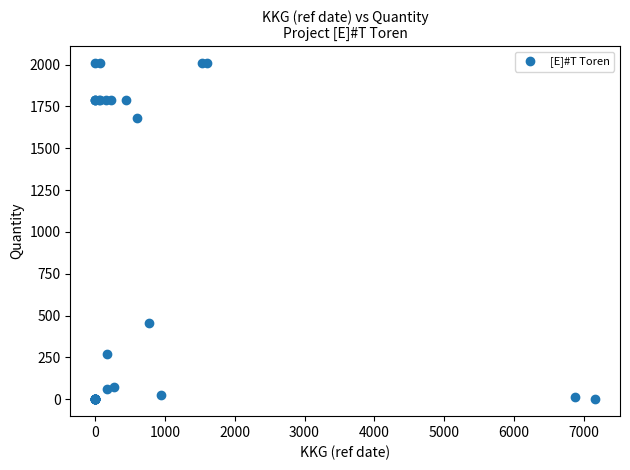

What Y value in the scatter plot is closest to 1004?

458.0